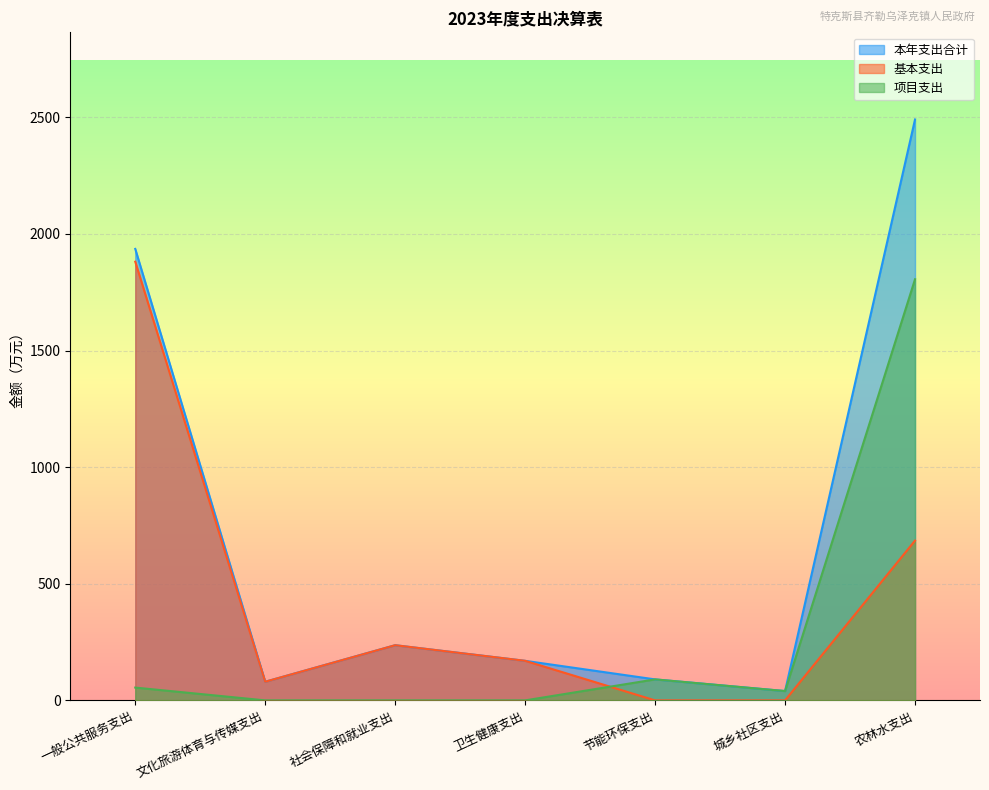

How many positive values does the 项目支出 series have?

4